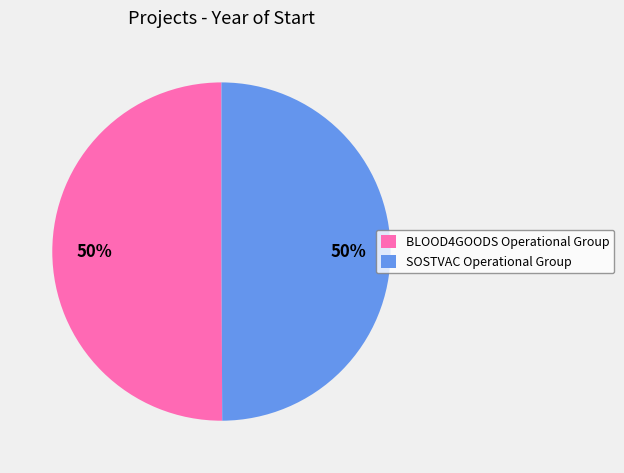

The SOSTVAC Operational Group slice represents 38% of the pie. True or false?

False